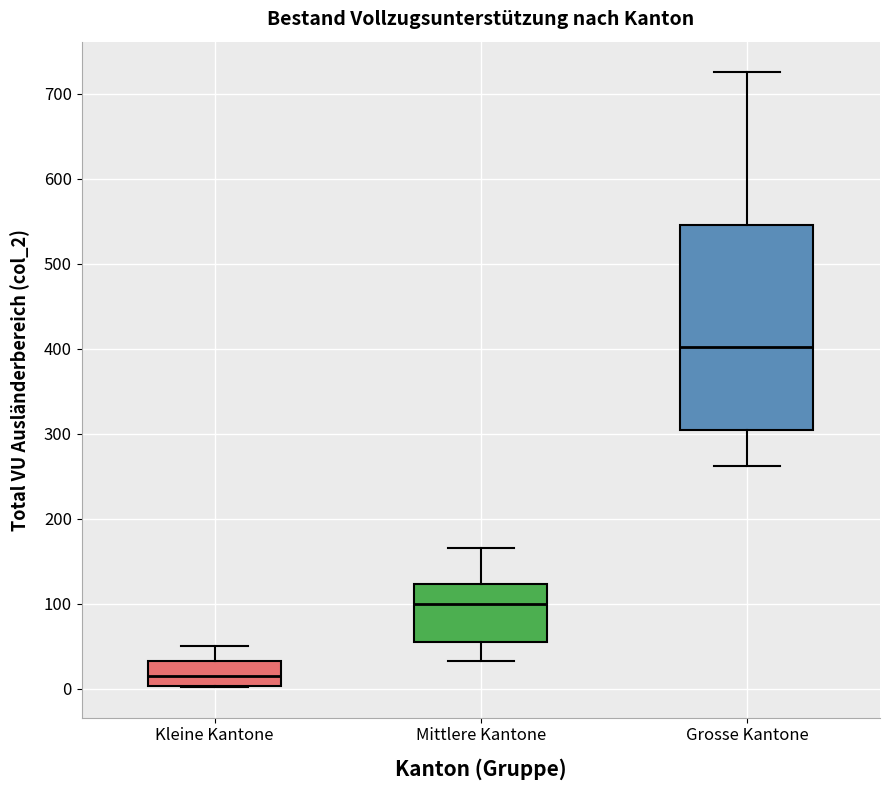

Which box's median line is the lowest?

Kleine Kantone